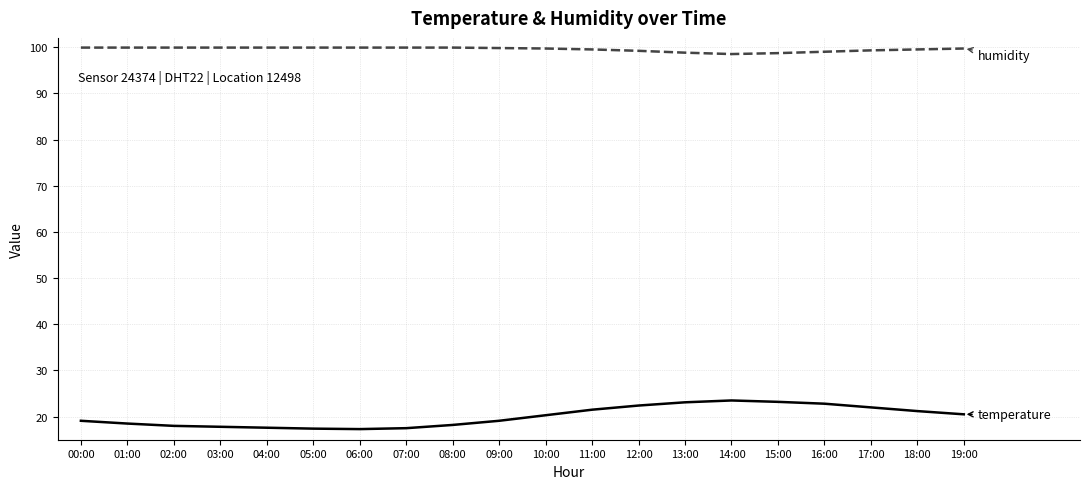

What is the smallest value displayed?

17.3